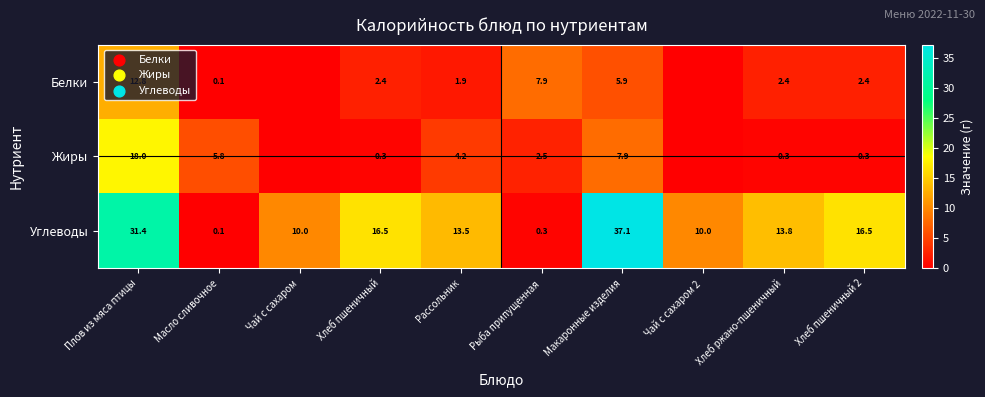

What is the total value across all series at Плов из мяса птицы?

62.2